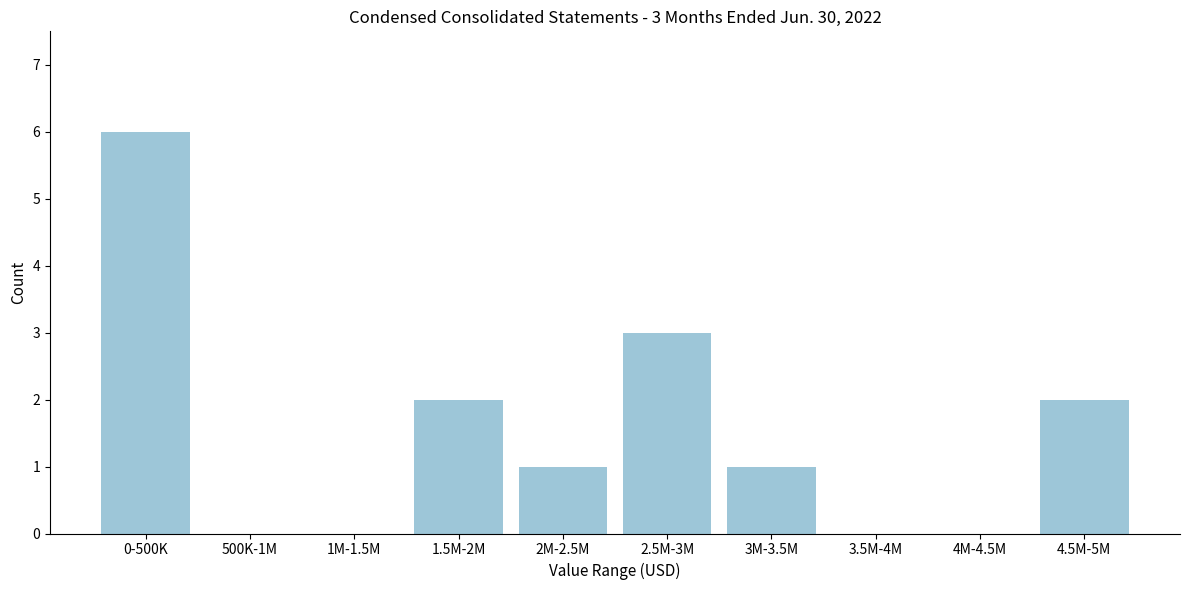

Reading right to left, list all the values displayed in this chart.

4.5M-5M=2	4M-4.5M=0	3.5M-4M=0	3M-3.5M=1	2.5M-3M=3	2M-2.5M=1	1.5M-2M=2	1M-1.5M=0	500K-1M=0	0-500K=6